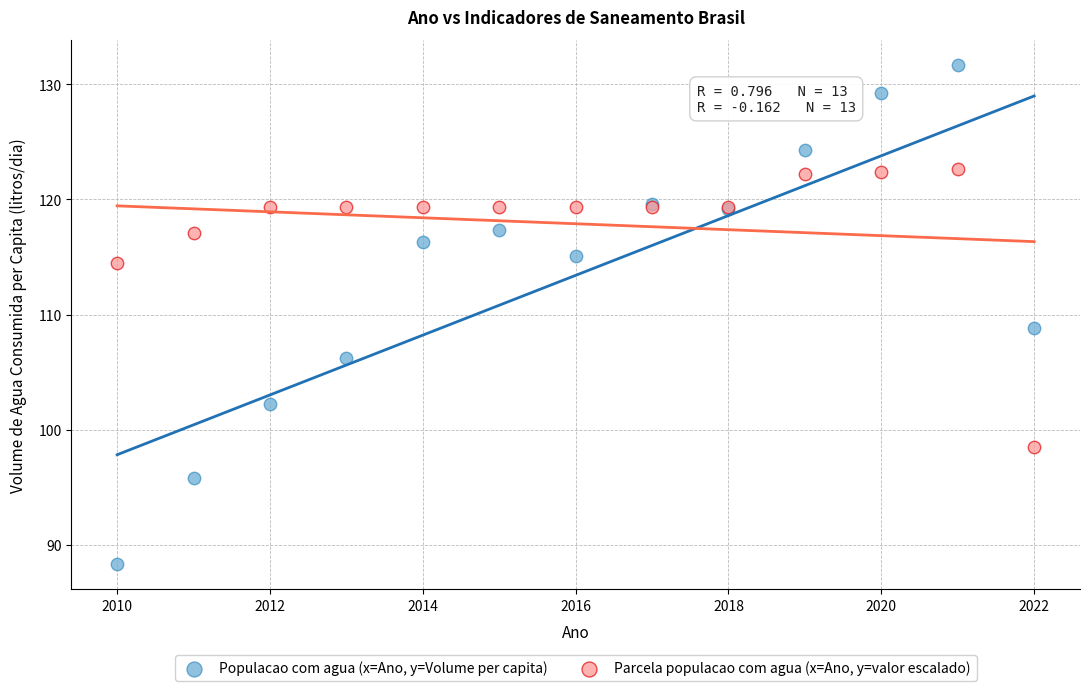

Which series has the largest Y range (max minus min)?

Populacao com agua (x=Ano, y=Volume per capita)